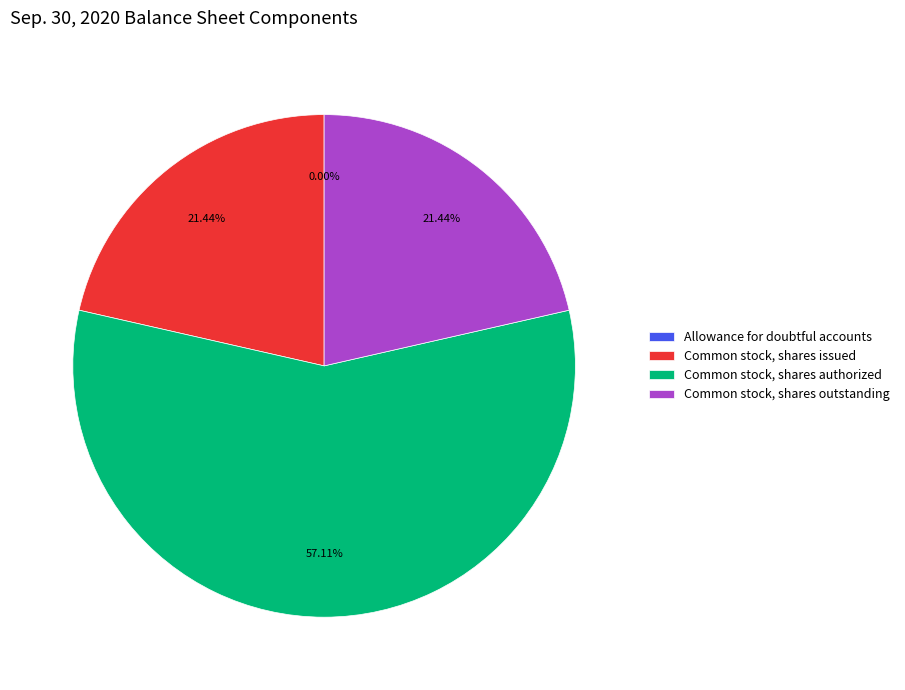

What is the majority slice?

Common stock, shares authorized